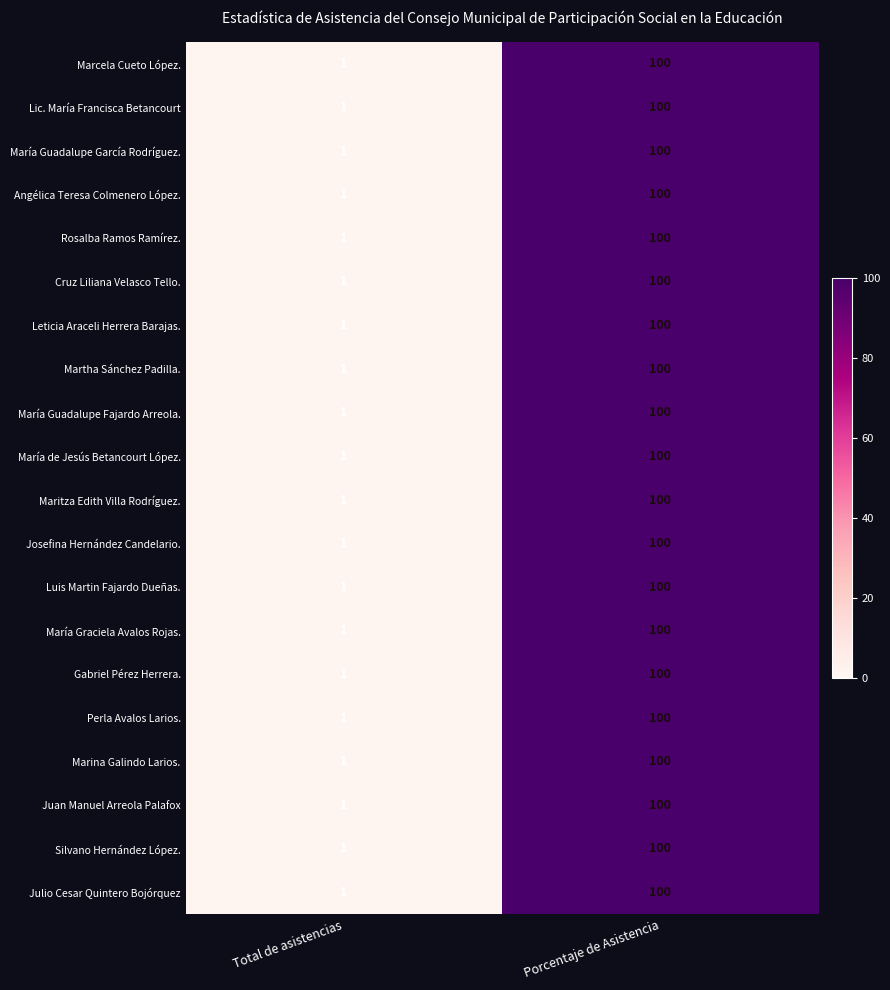

What is the difference between the María Guadalupe García Rodríguez. values at Total de asistencias and Porcentaje de Asistencia?

99